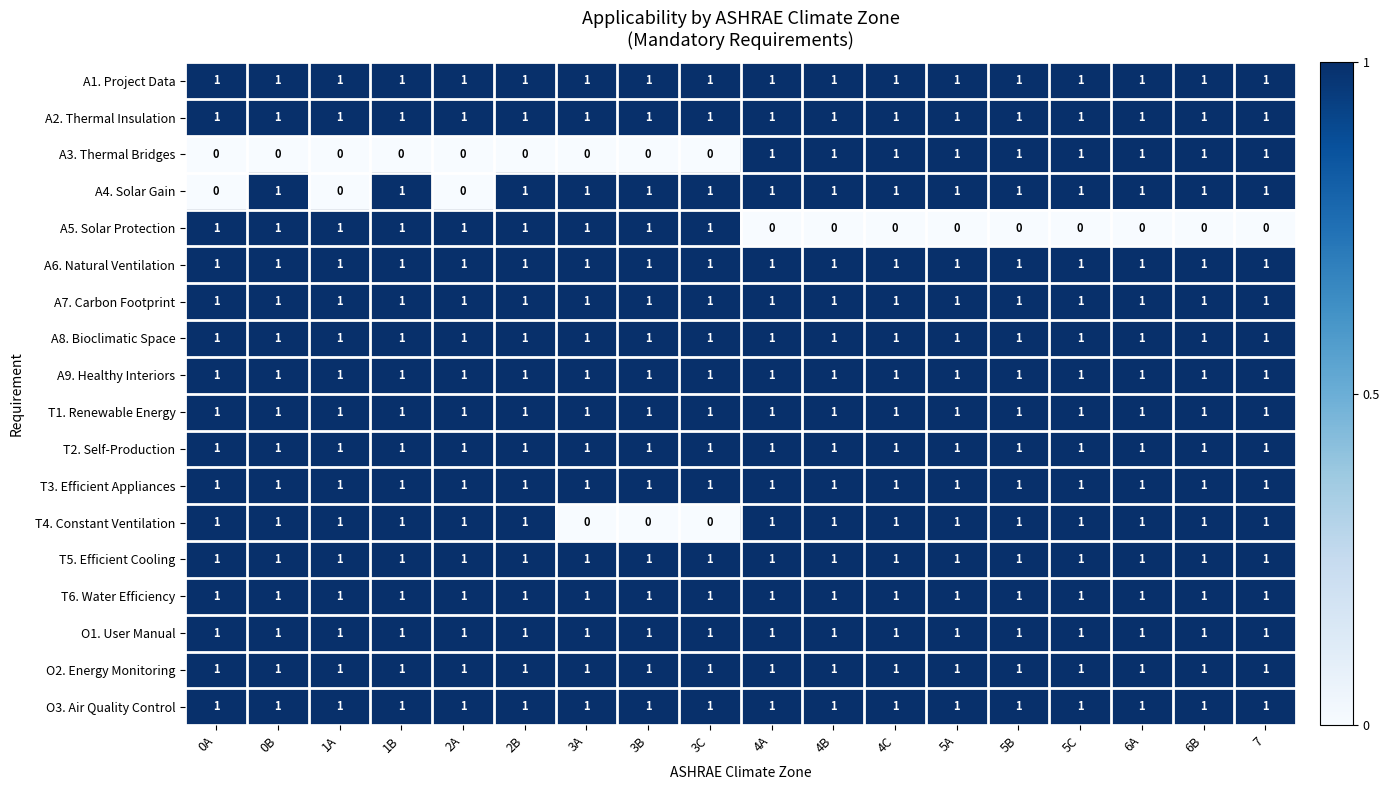

The value of A4. Solar Gain at 0B is 0. True or false?

False